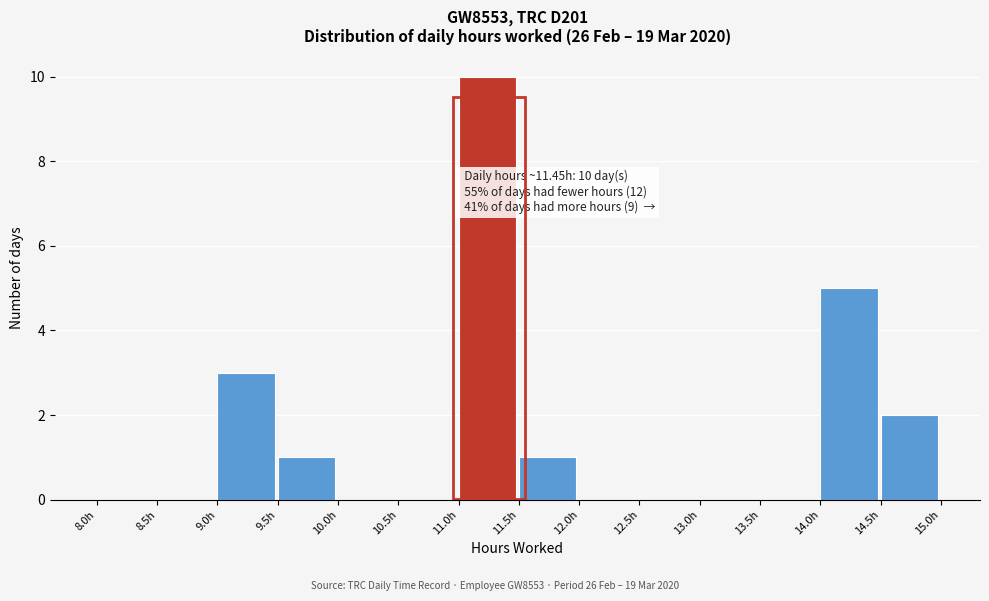

Which range on the x-axis has the tallest bar?

11.0 to 11.5